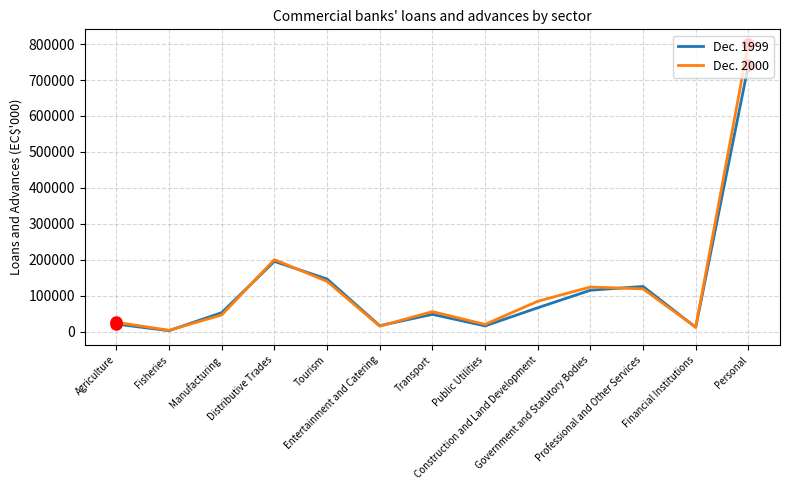

List the series in order of their peak value, highest first.

Dec. 2000, Dec. 1999